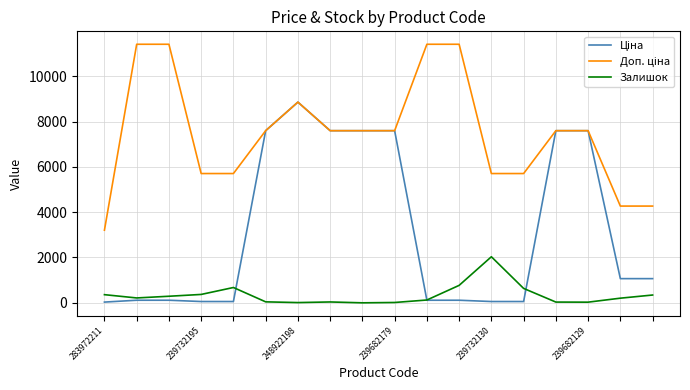

Is this an area chart (filled region under the line)?

No